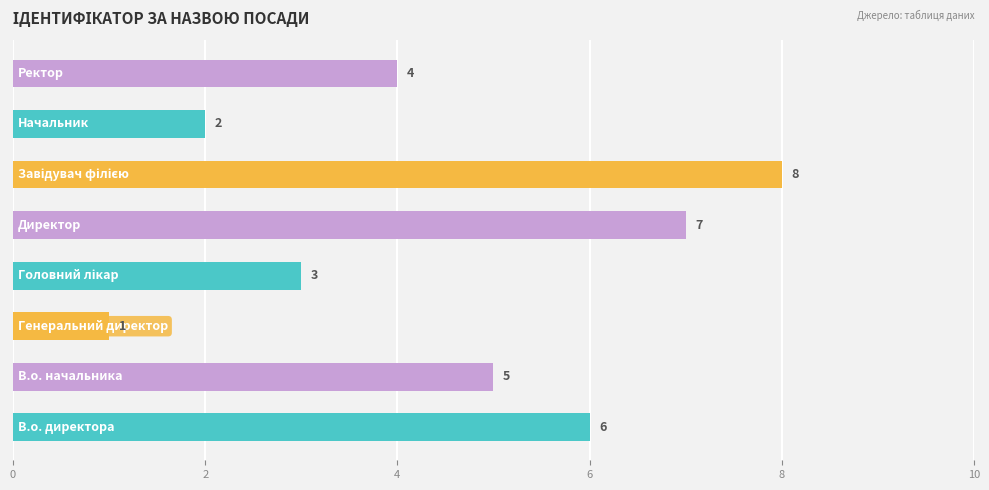

Reading top to bottom, transcribe all the data shown in this chart.

4	2	8	7	3	1	5	6